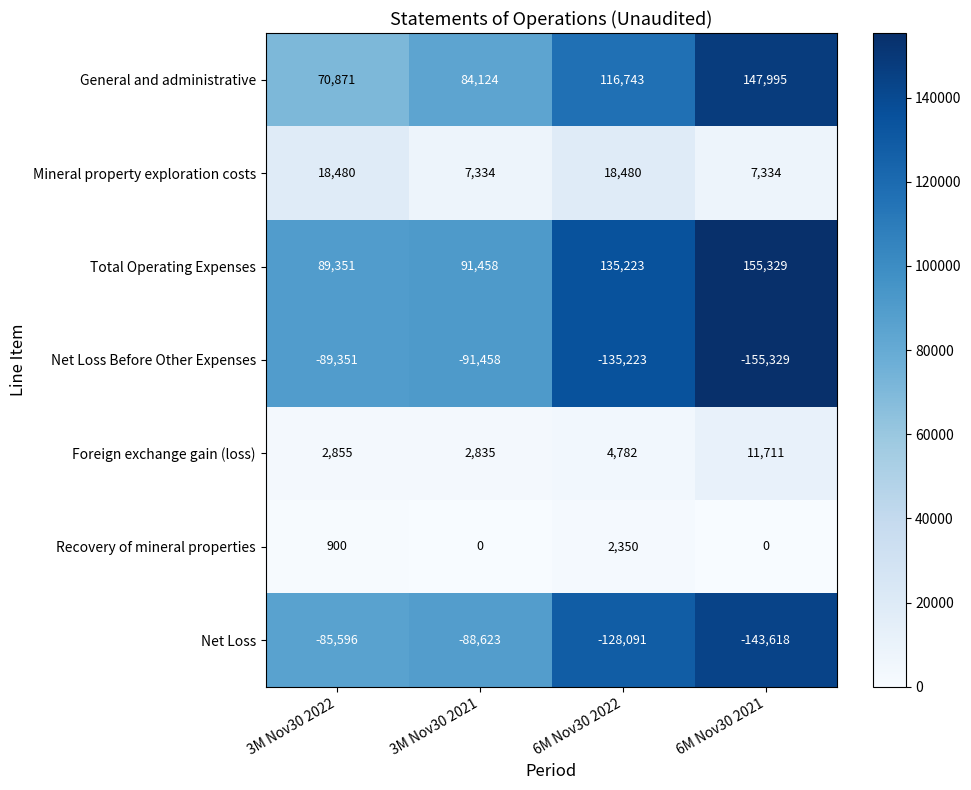

Which category has the highest value across all series?

6M Nov30 2021